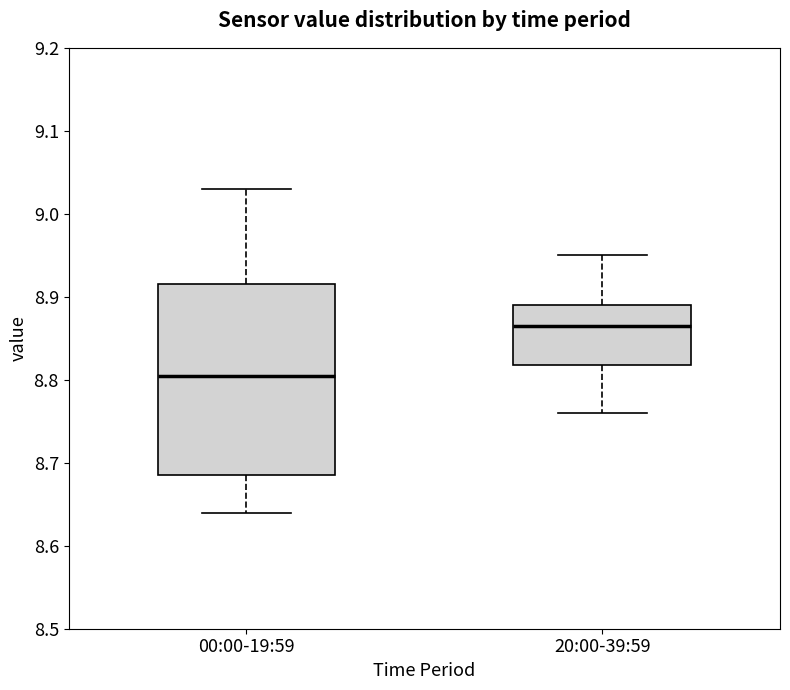

Which box has the highest median line?

20:00-39:59